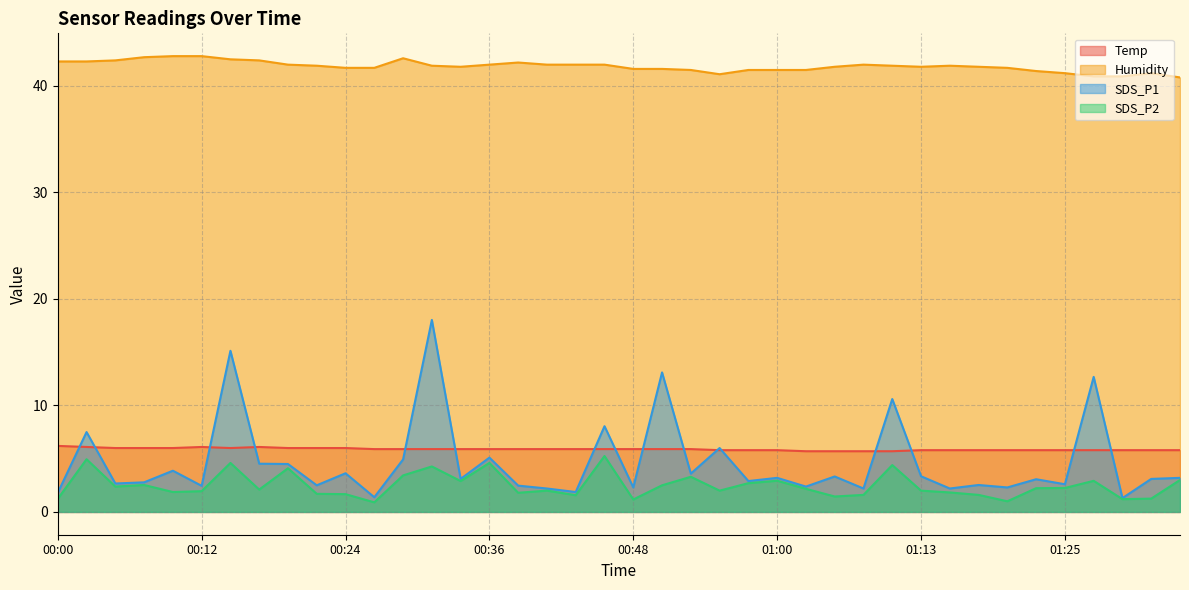

Rank the categories by Humidity value from lowest to highest.

01:34, 01:27, 01:30, 00:56, 01:25, 01:32, 01:22, 00:53, 00:58, 01:00, 01:03, 00:48, 00:51, 00:24, 00:26, 01:20, 00:34, 01:05, 01:13, 01:17, 00:21, 00:31, 01:10, 01:15, 00:19, 00:36, 00:41, 00:43, 00:46, 01:08, 00:39, 00:00, 00:02, 00:04, 00:17, 00:14, 00:29, 00:07, 00:09, 00:12